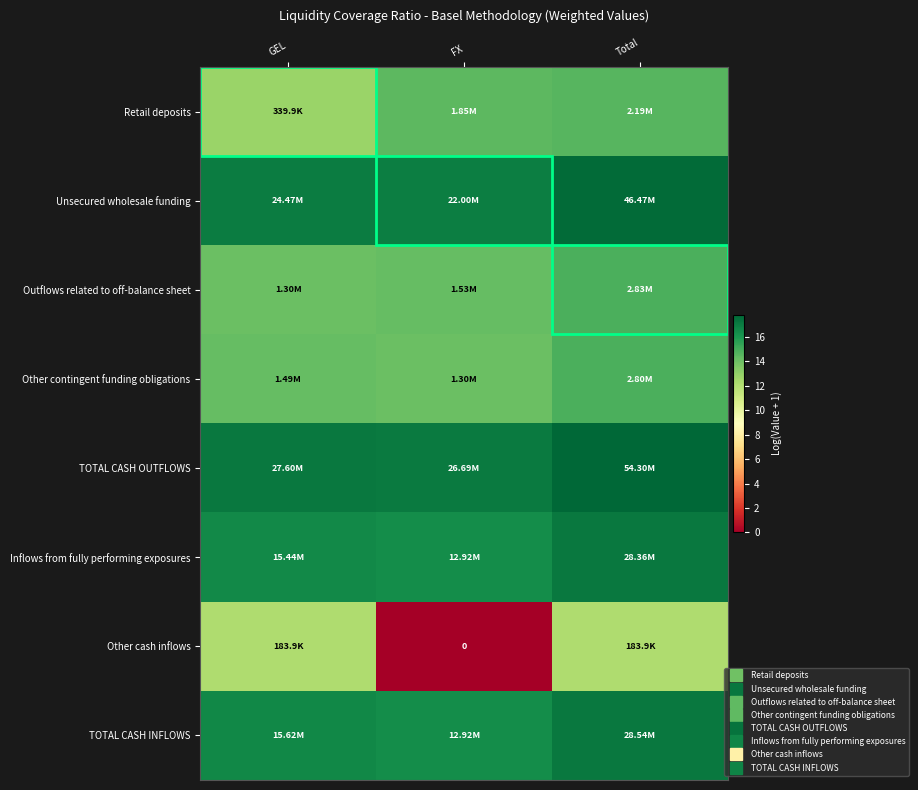

The Unsecured wholesale funding series shows 17.7 at Total. True or false?

True